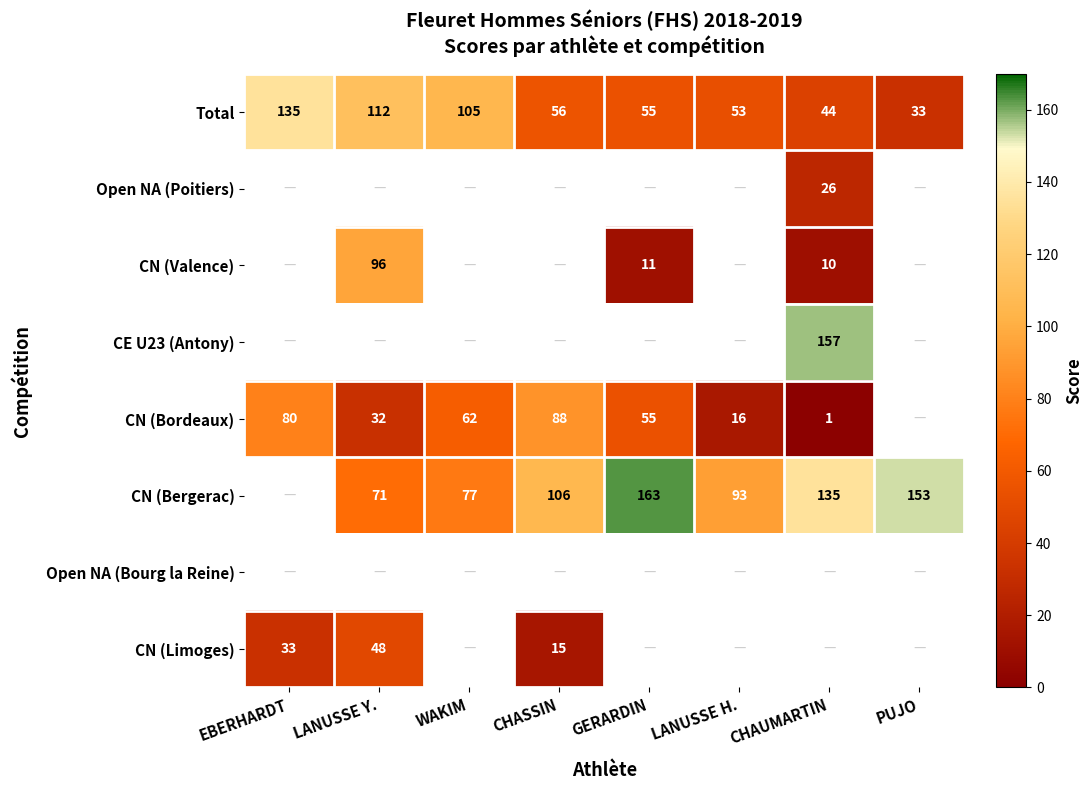

The value of CN (Bergerac) at GERARDIN is 98. True or false?

False